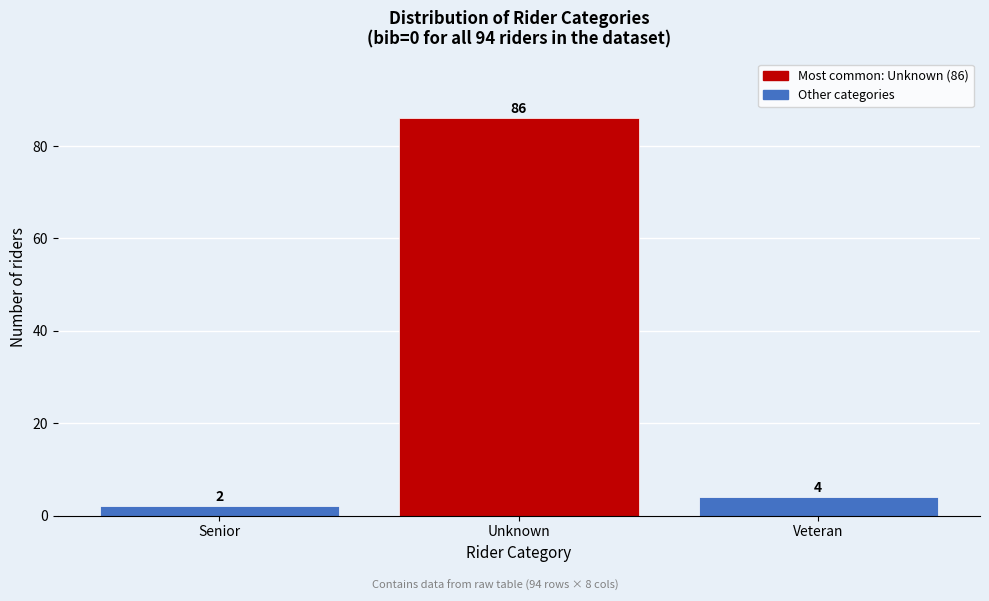

Reading left to right, what are all the values shown in this chart?

2	86	4